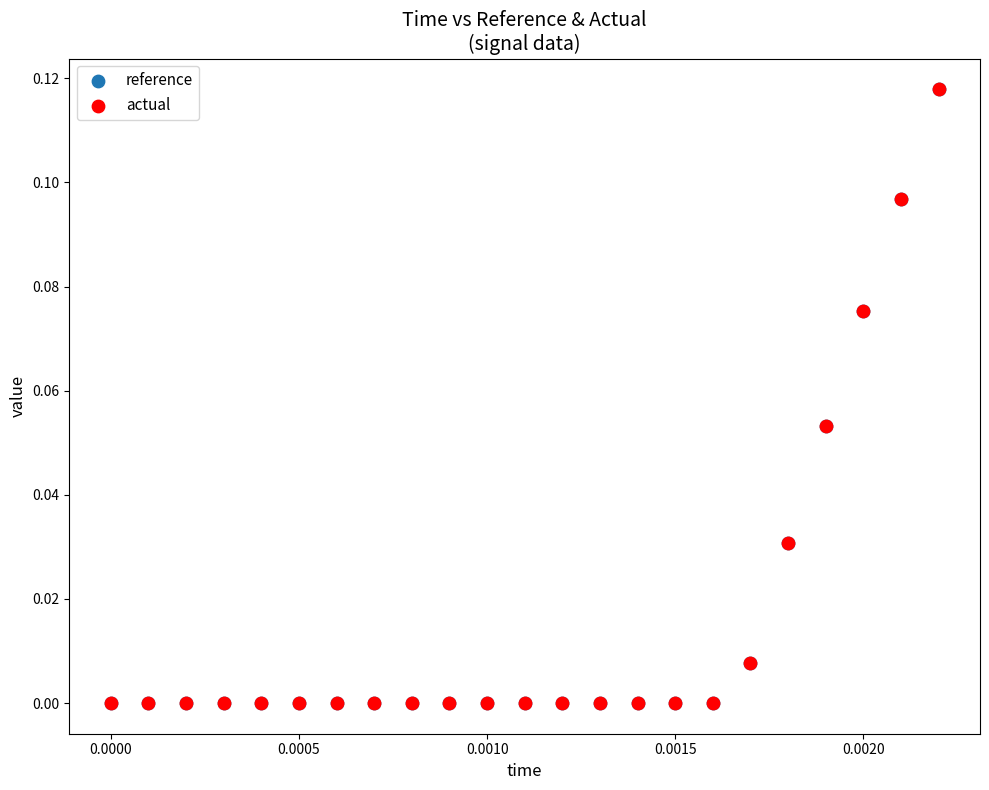

Which series has the widest spread of Y values?

reference